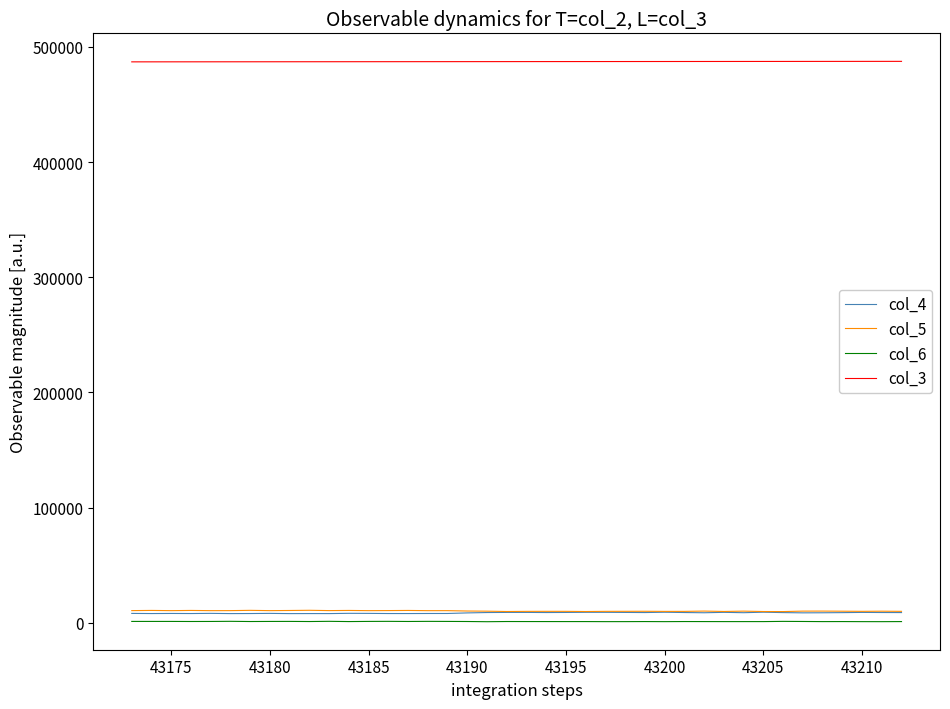

True or false: col_3 and col_6 cross at least once.

False